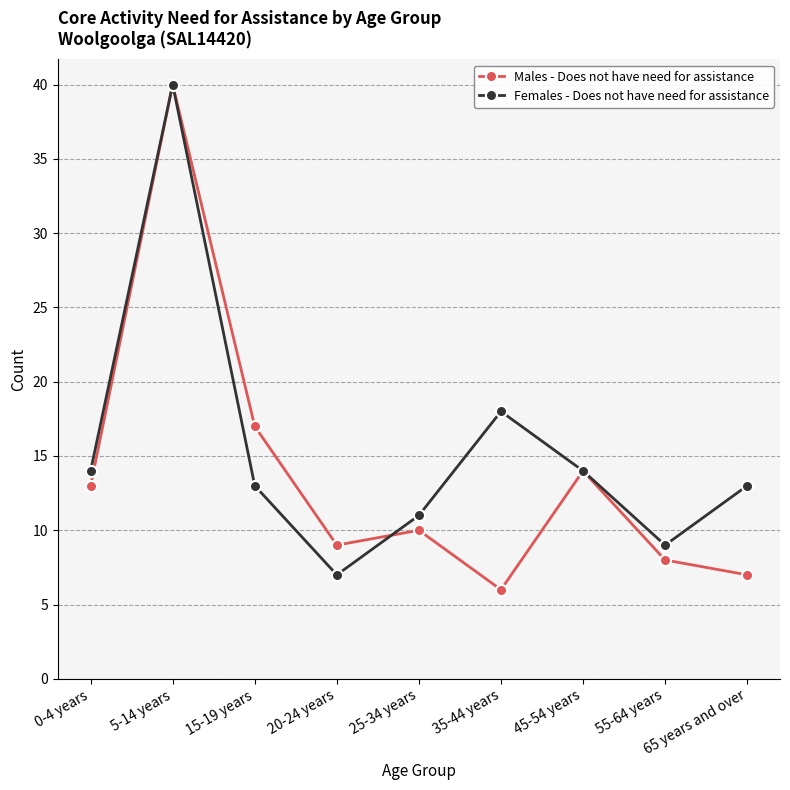

How many lines are shown in the chart?

2